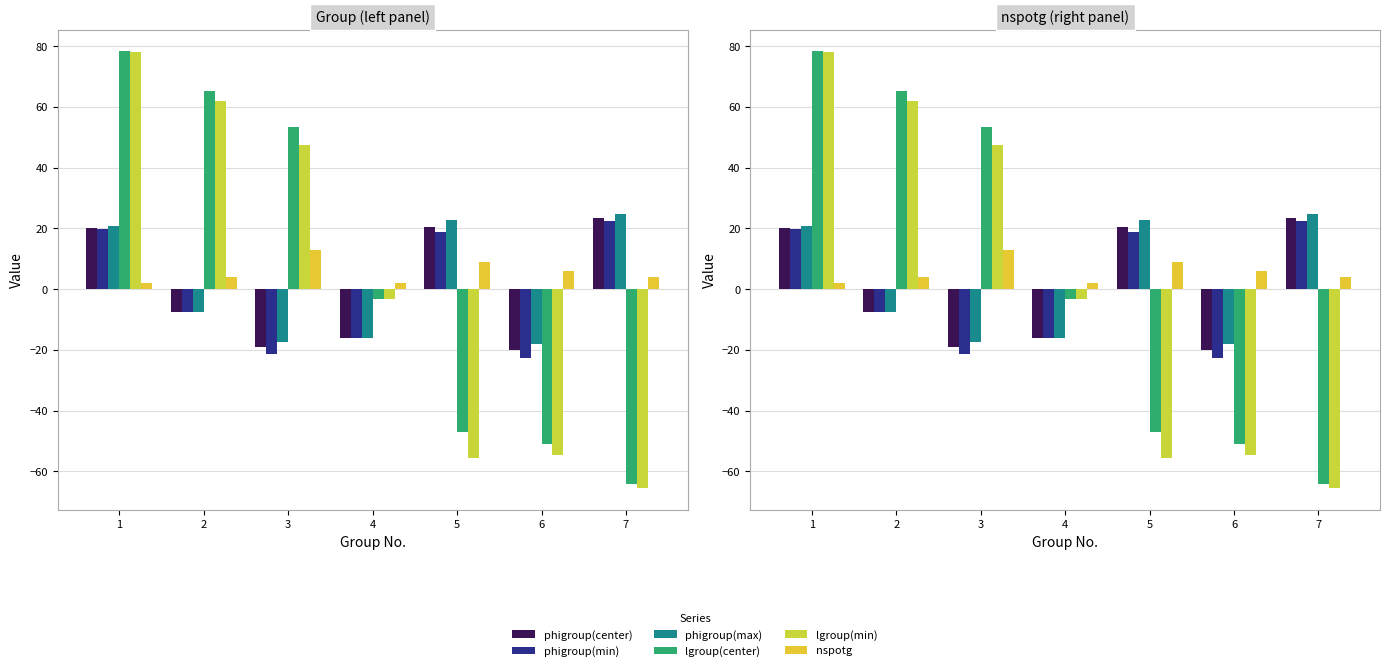

What is the sum of all nspotg values?

40.0